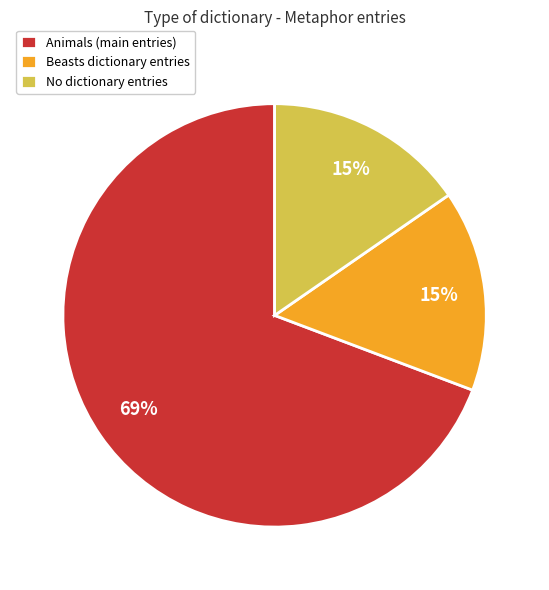

Does No dictionary entries account for over 50% of the chart?

No